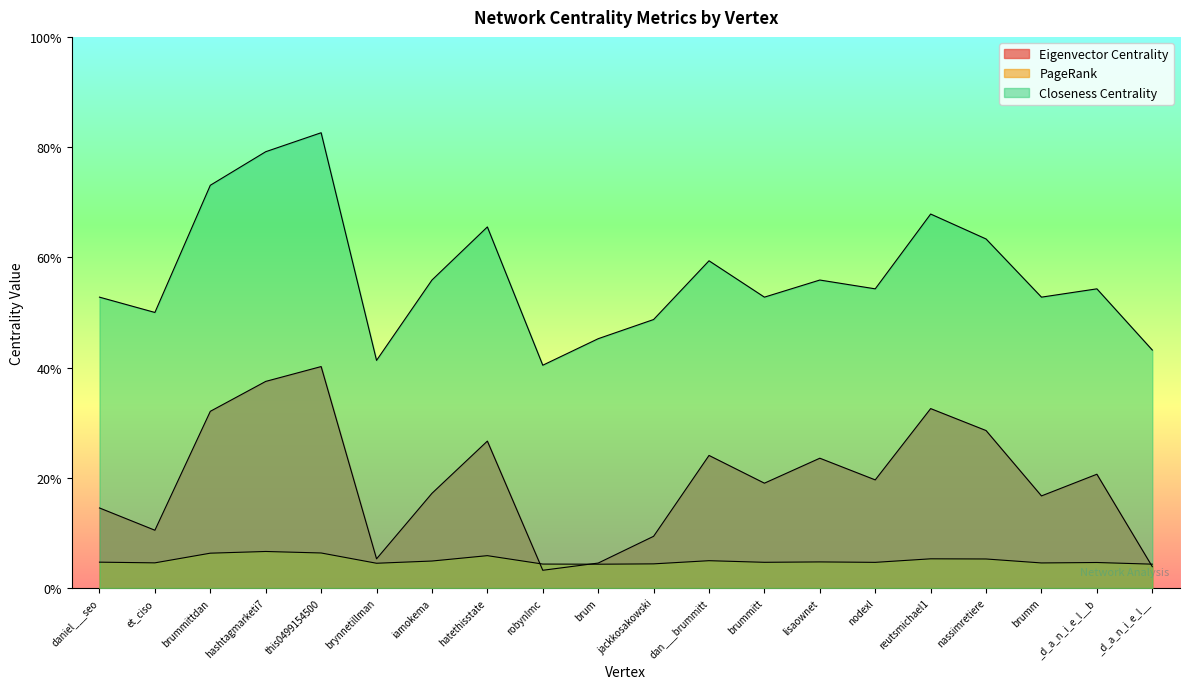

True or false: Eigenvector Centrality has more than 0 points higher than both neighbors.

True